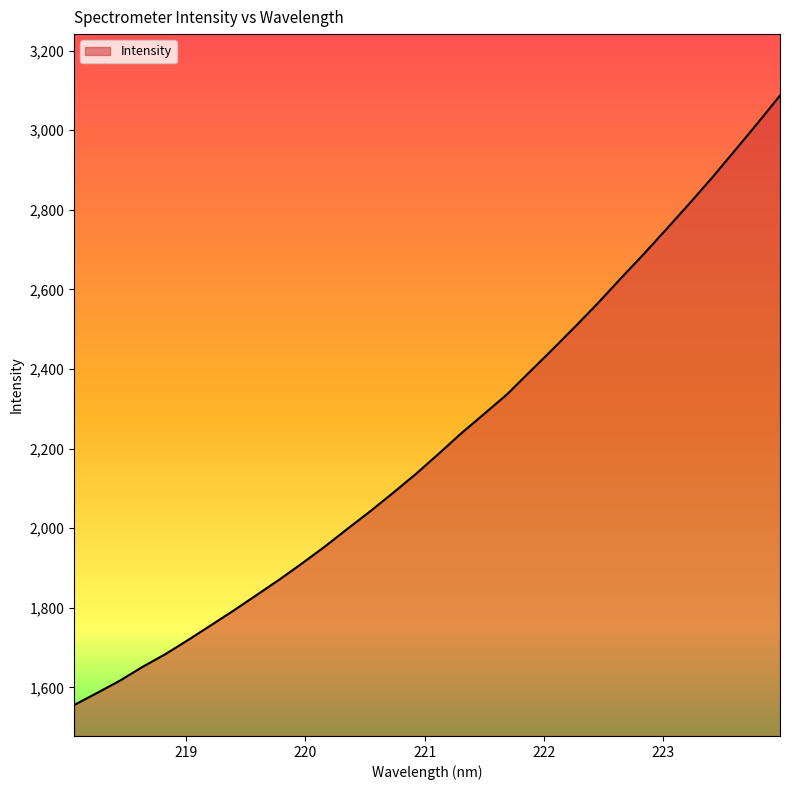

What is the greatest value displayed?

3087.1